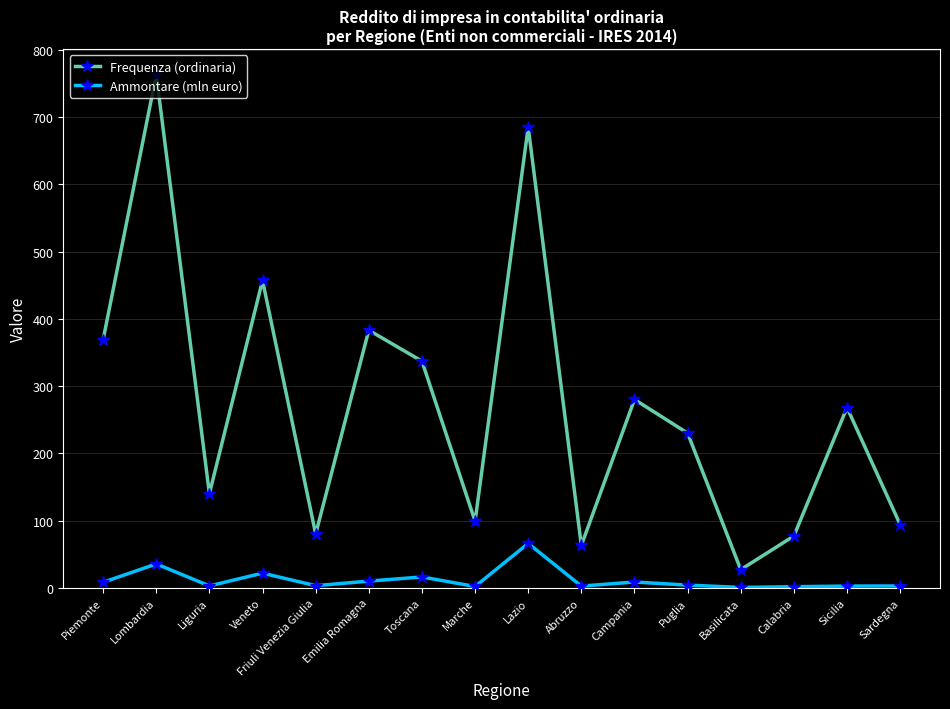

What is the minimum value shown in the chart?

0.5